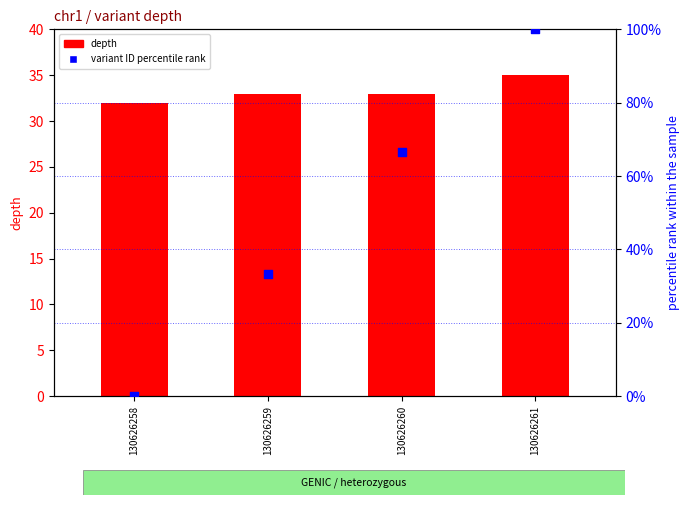

Which series has the largest total across all categories?

variant ID percentile rank